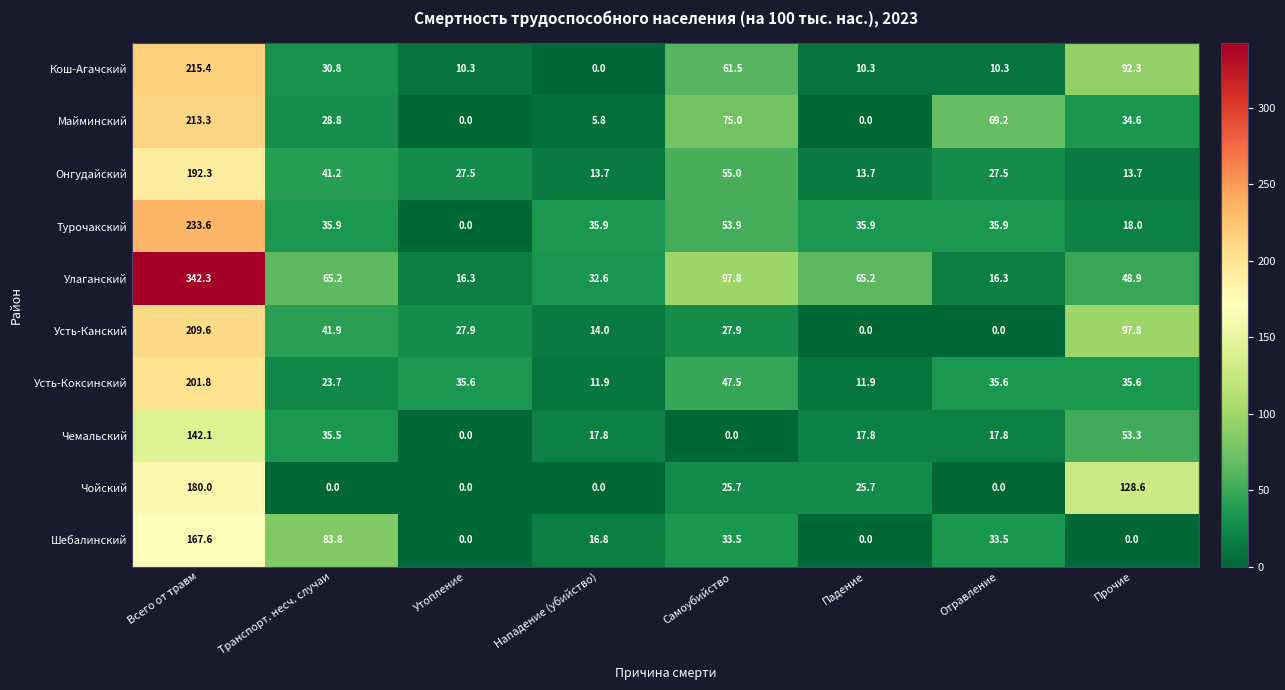

What is the total value across all series at Нападение (убийство)?

148.5